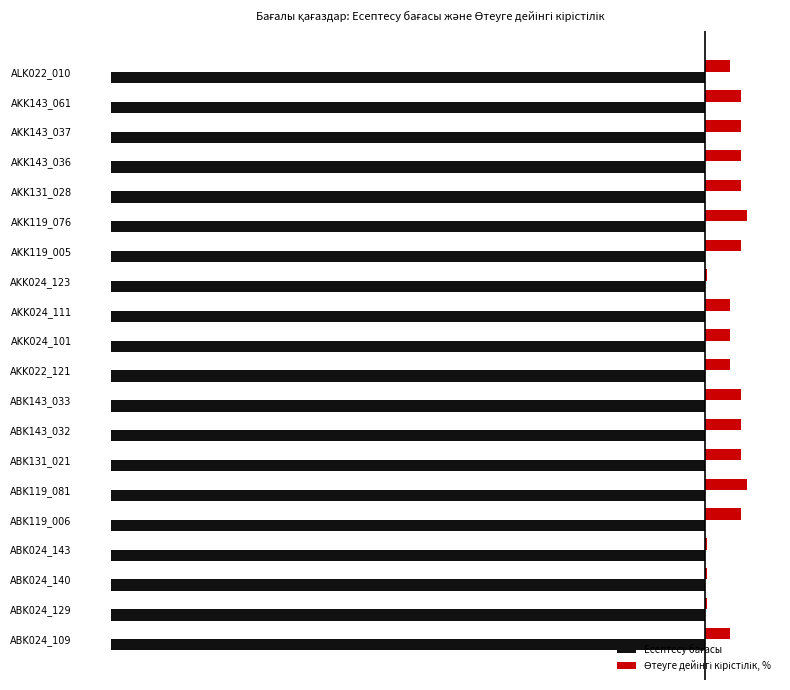

What is the lowest value of the Есептесу бағасы series?

0.4